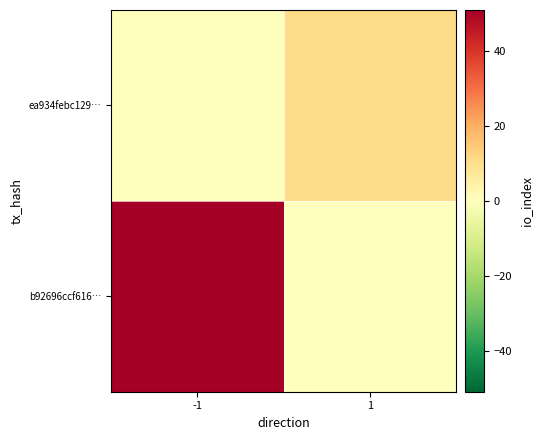

Rank the series by their maximum value, from lowest to highest.

ea934febc129…, b92696ccf616…